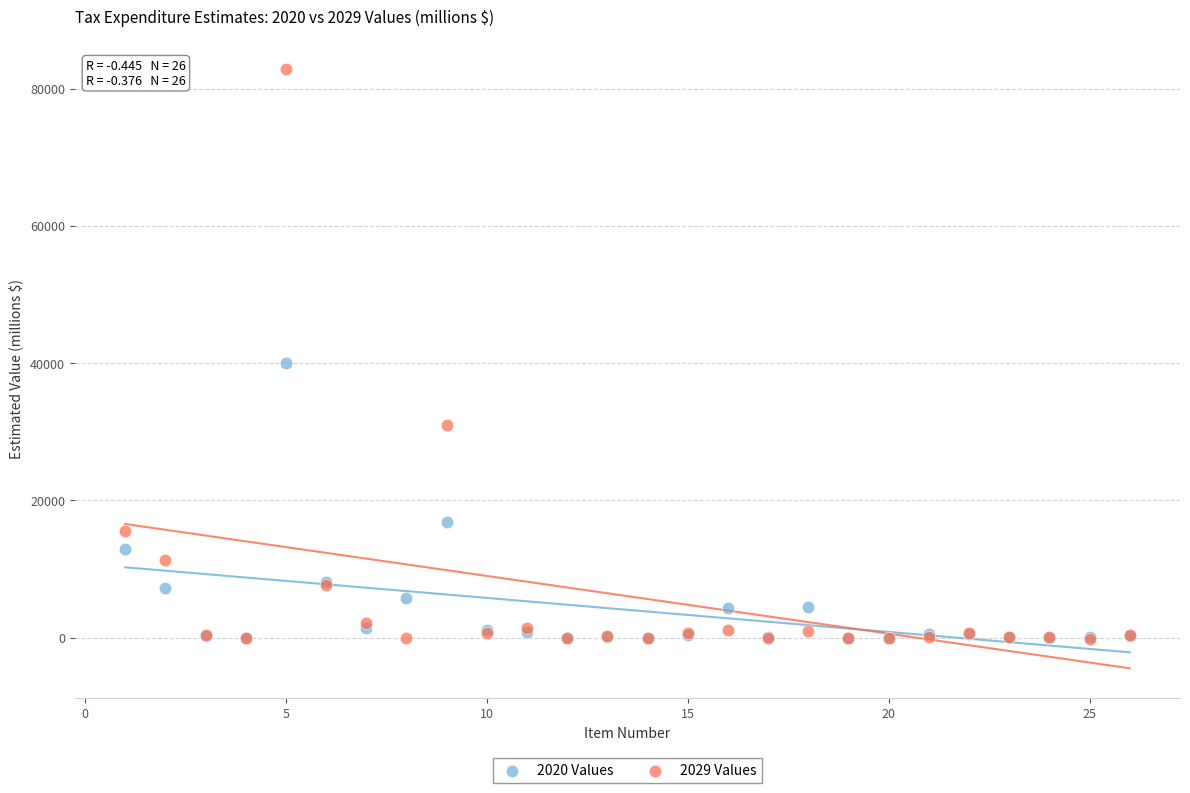

What are all the series names shown in the legend?

2020 Values, 2029 Values